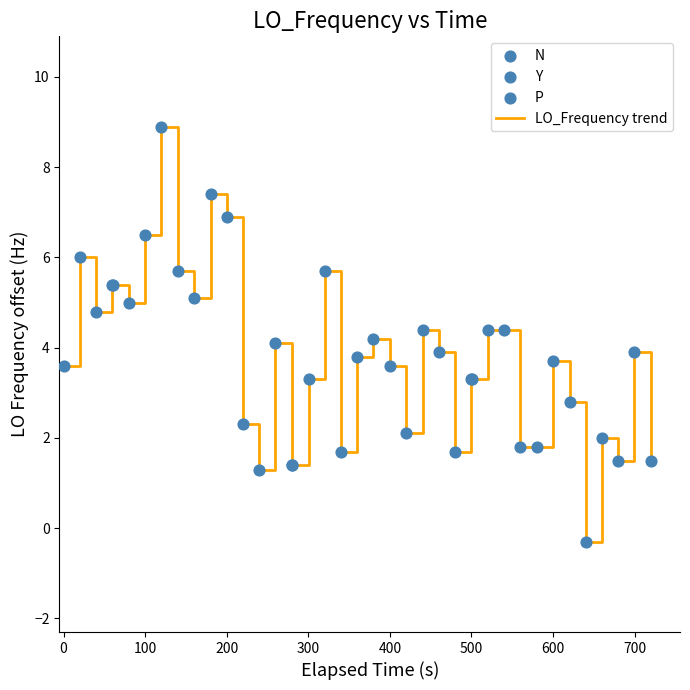

What is the difference between the maximum and minimum values?

9.2